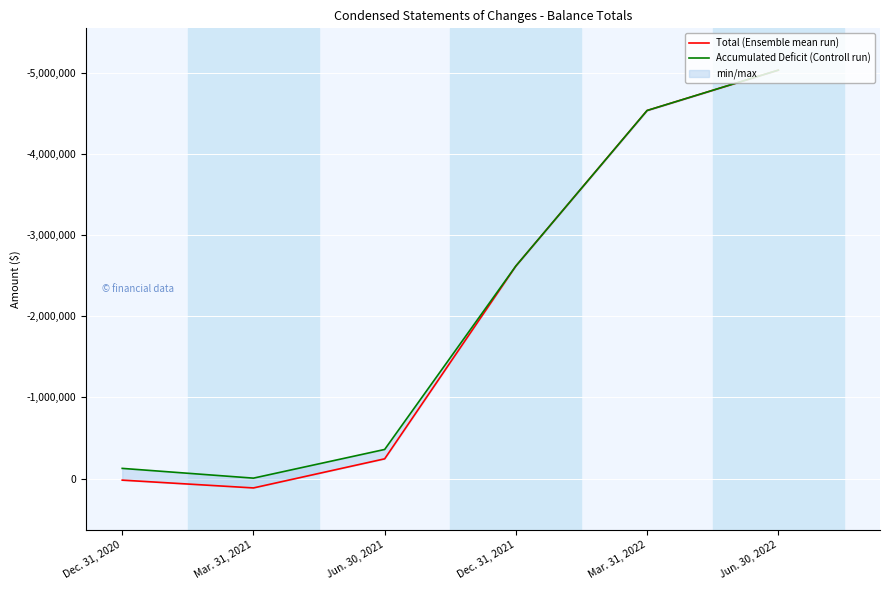

What is the label of the 2nd point from the right?

Mar. 31, 2022